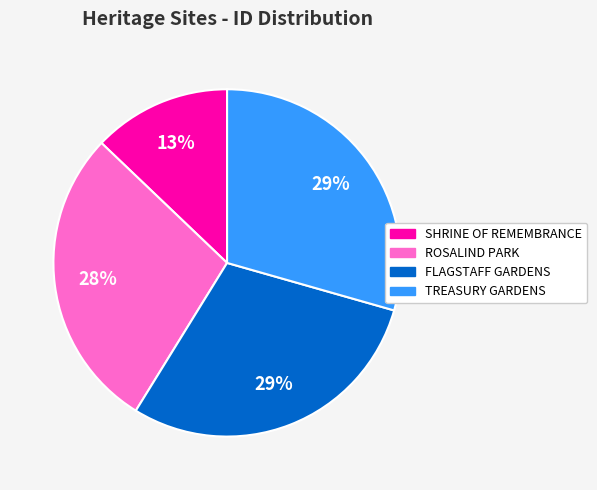

Is the sum of ROSALIND PARK and TREASURY GARDENS greater than half?

Yes